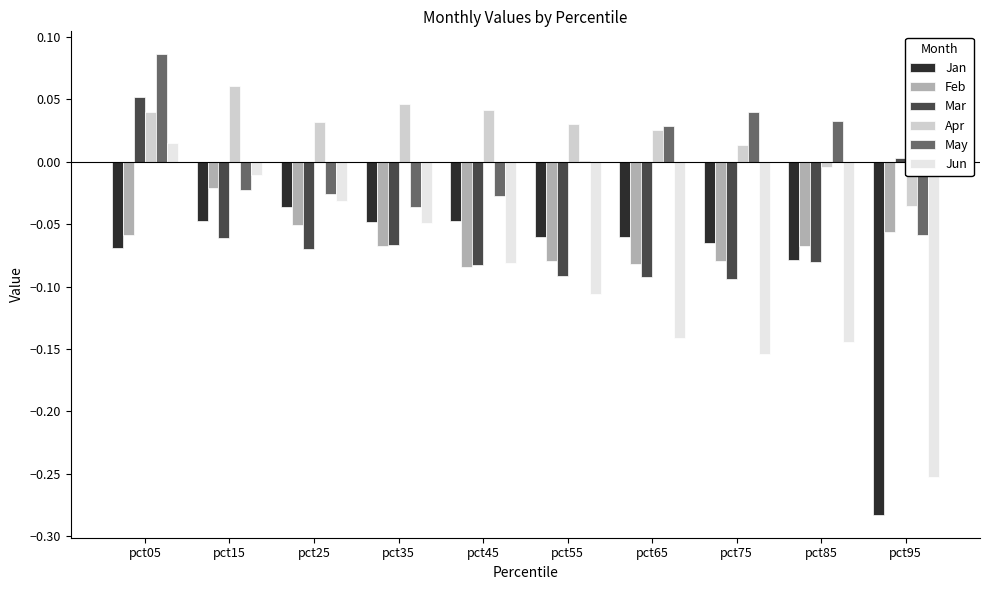

Which series has the largest total across all categories?

Apr